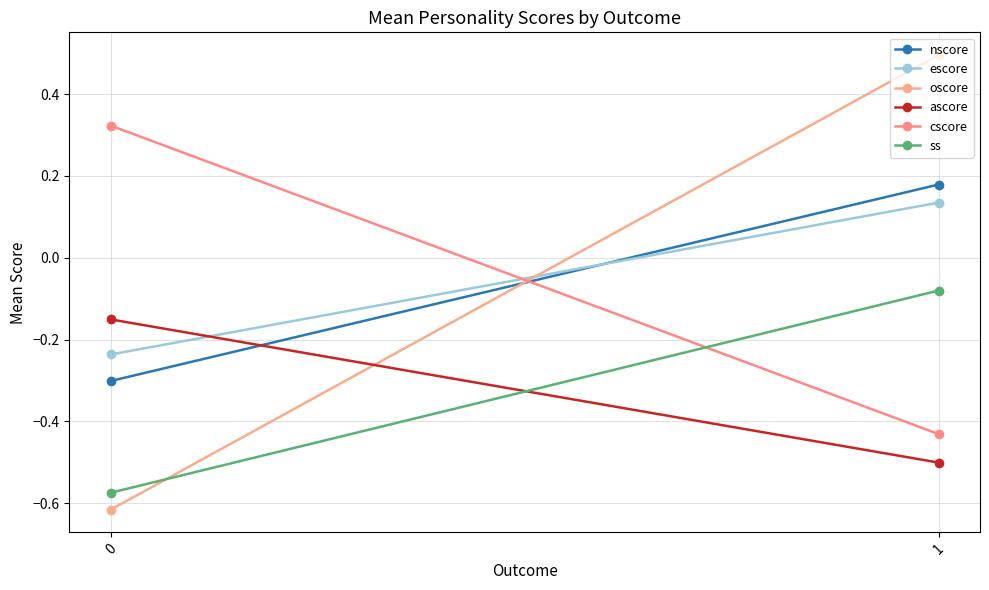

Rank the series at 0 from lowest to highest value.

oscore, ss, nscore, escore, ascore, cscore